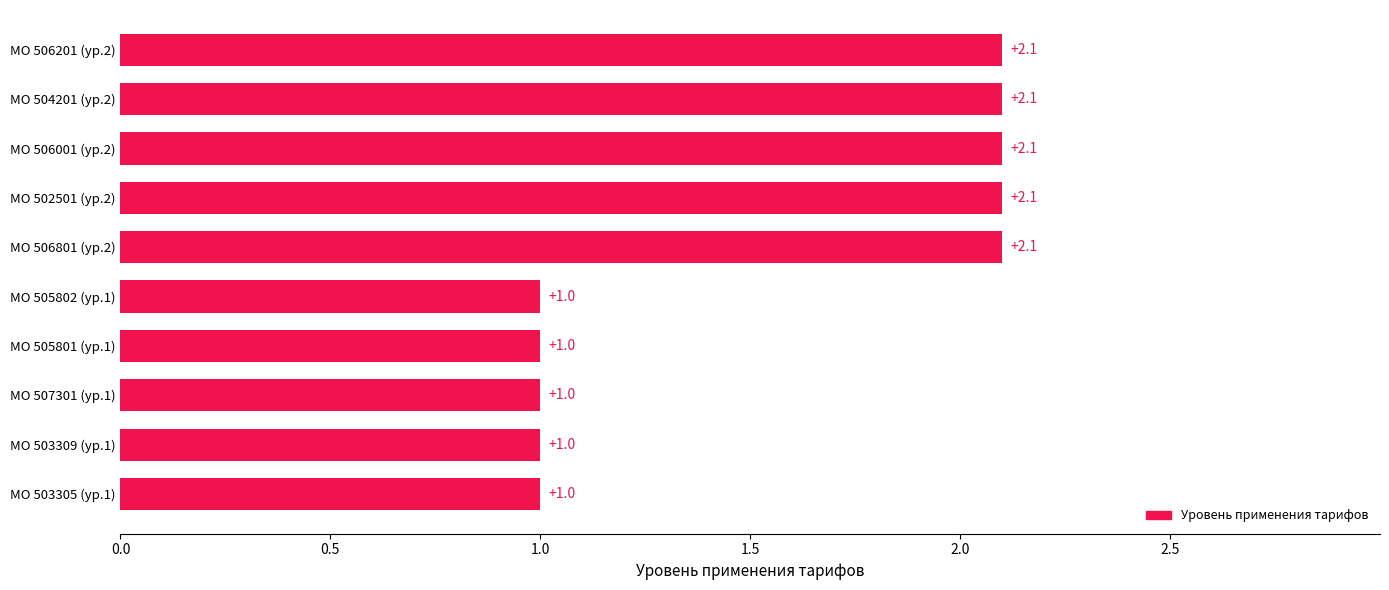

What is the minimum value shown in the chart?

1.0